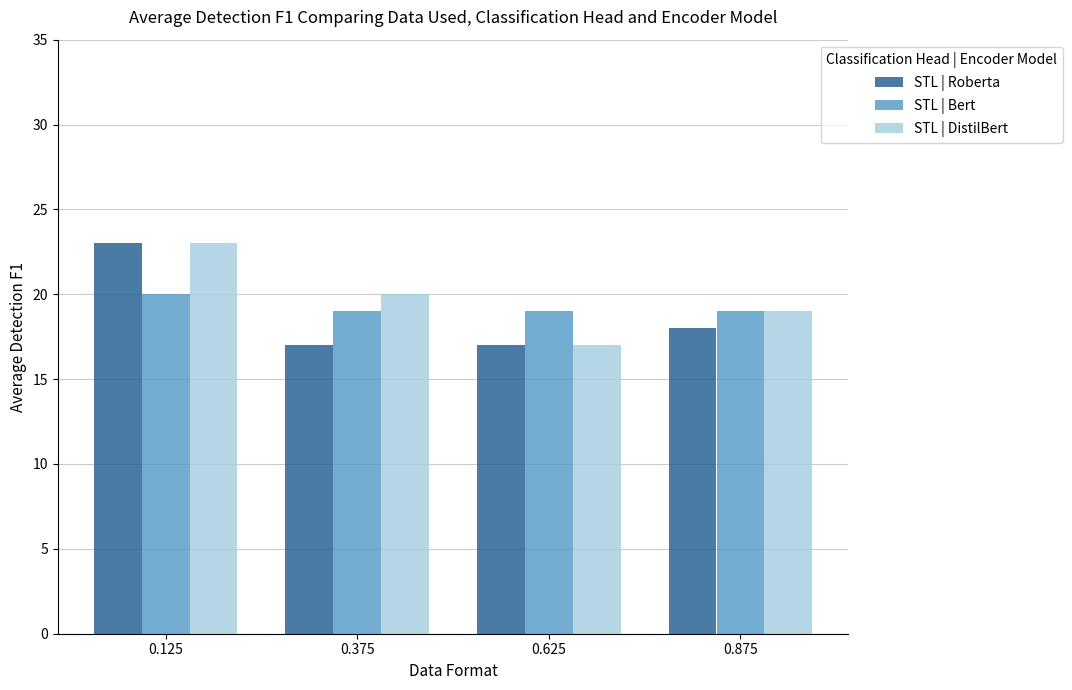

Which series changed the most between 0.625 and 0.875?

STL | DistilBert